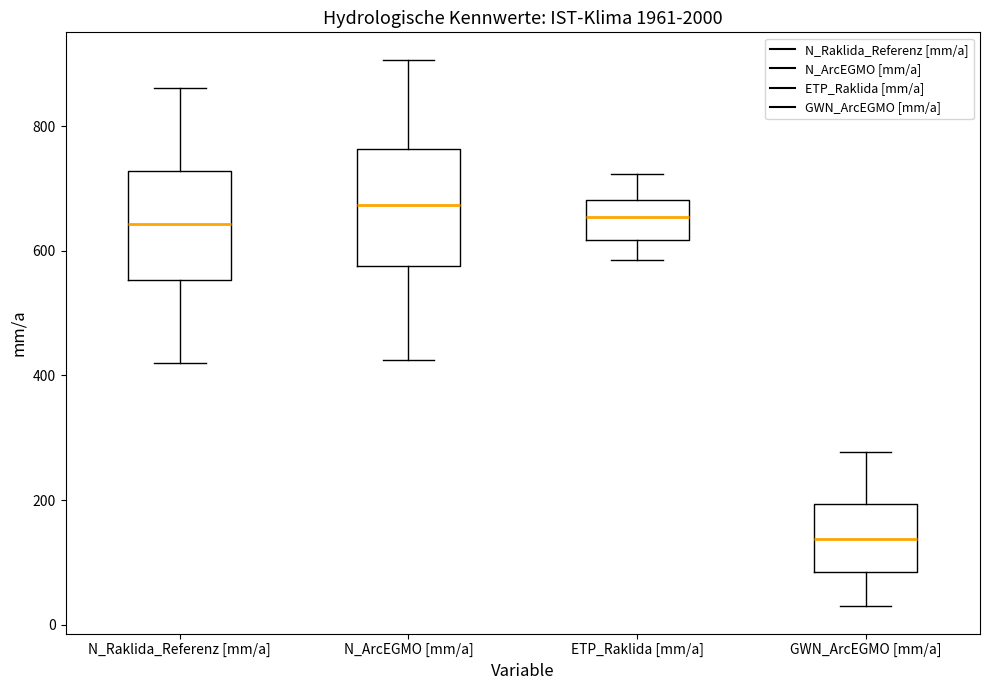

Reading left to right, read every box against the y-axis: the position of its median line, the range the box covers, and the ends of its whiskers. The values are not printed on the chart, so give them approximately, as read against the axis.

N_Raklida_Referenz [mm/a]: median 640, box 560 to 720, whiskers 420 to 860
N_ArcEGMO [mm/a]: median 680, box 580 to 760, whiskers 420 to 900
ETP_Raklida [mm/a]: median 660, box 620 to 680, whiskers 580 to 720
GWN_ArcEGMO [mm/a]: median 140, box 80 to 200, whiskers 20 to 280